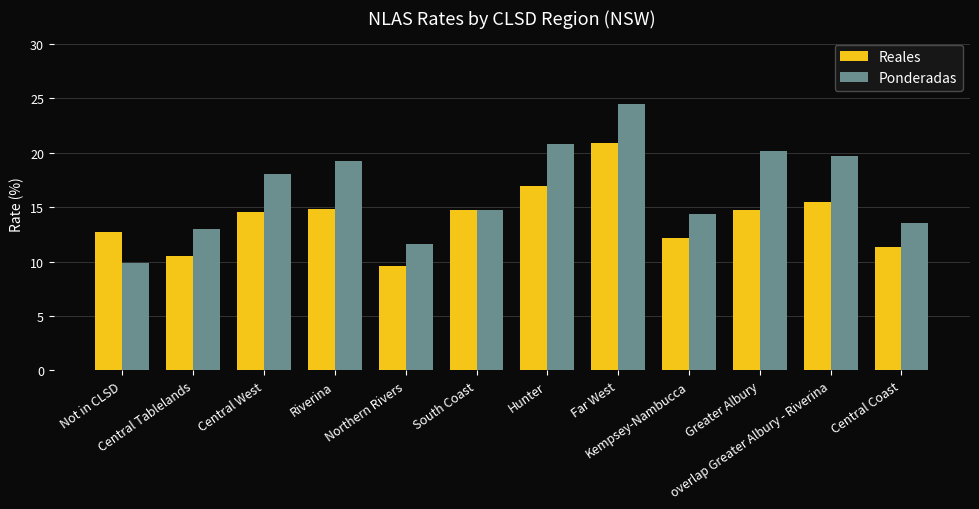

What is the sum of all Reales values?

168.6